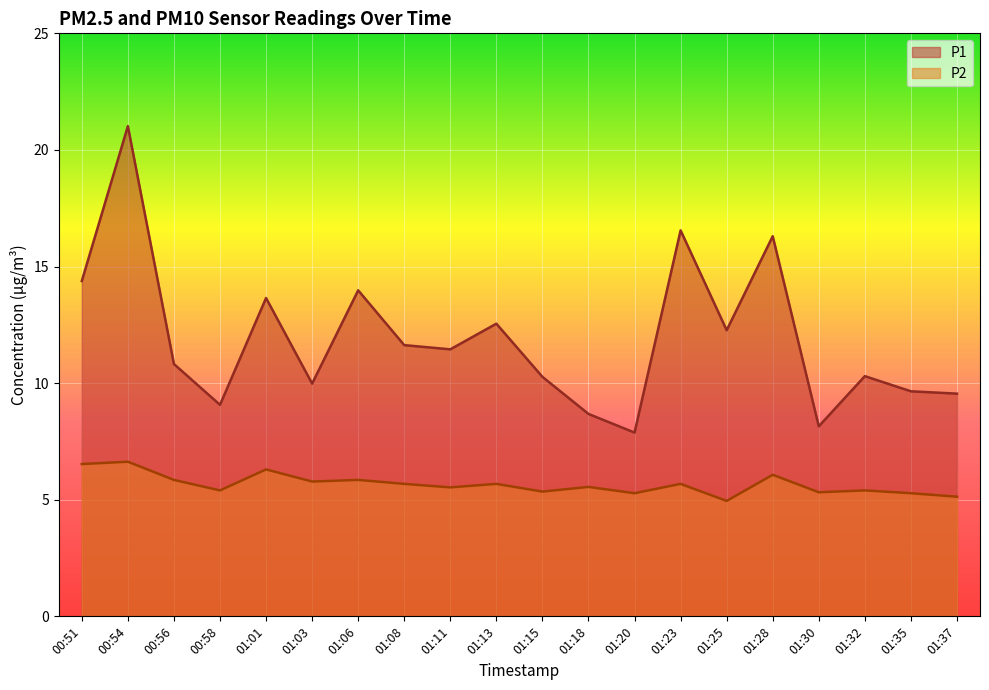

Is it true that P1 equals 13.1 at 01:18?

False